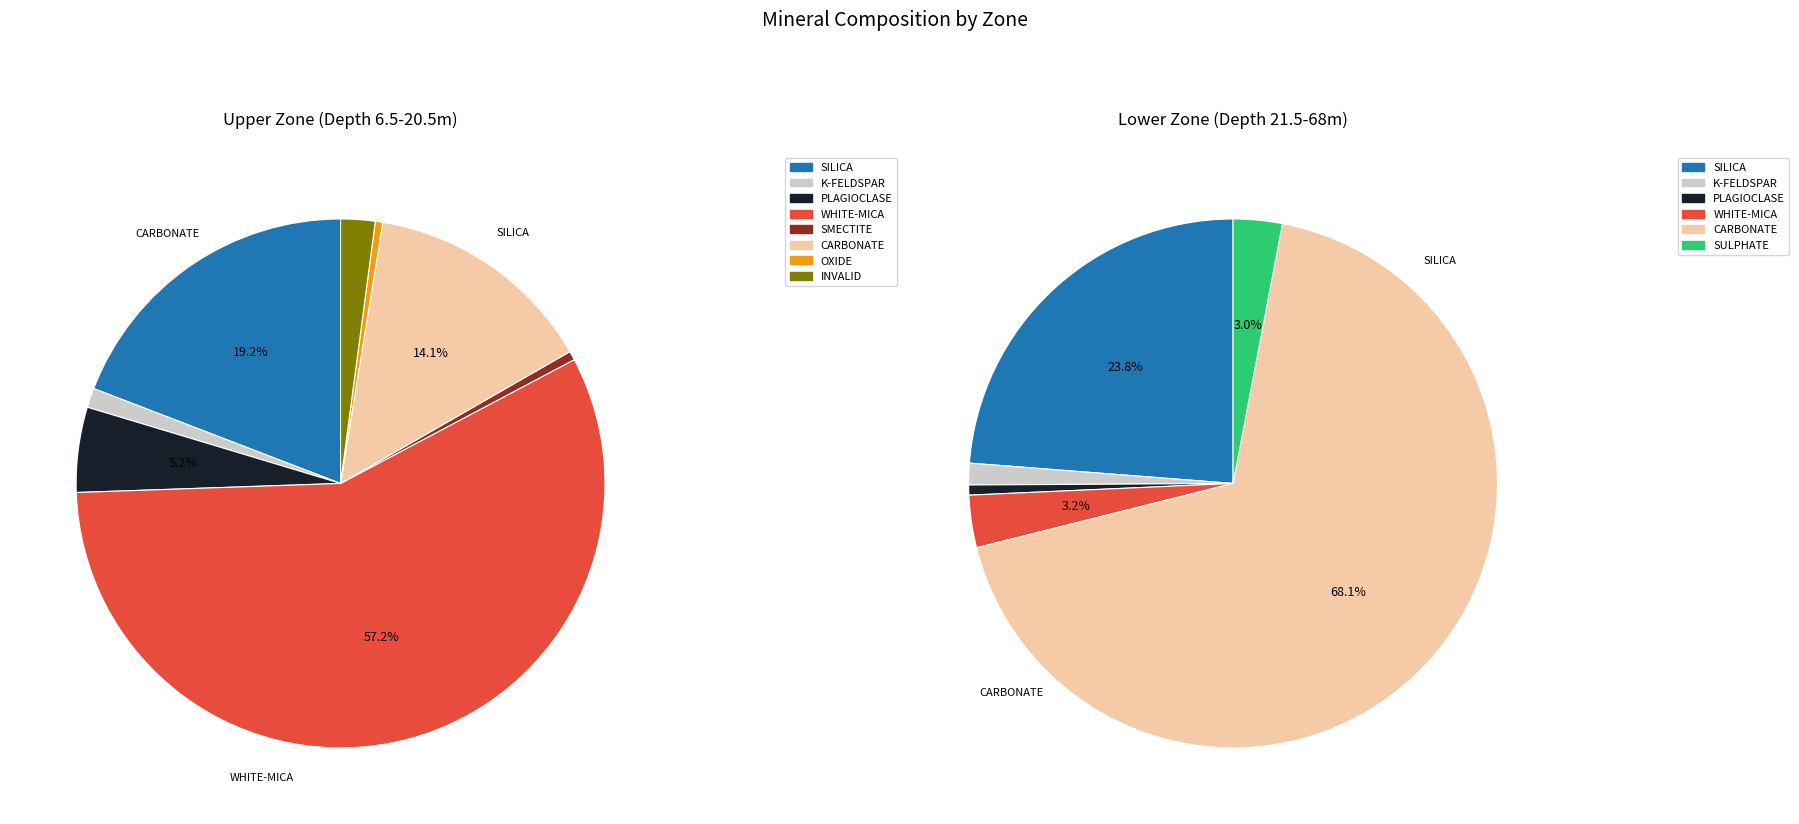

Does WHITE-MICA account for over 50% of the chart?

Yes